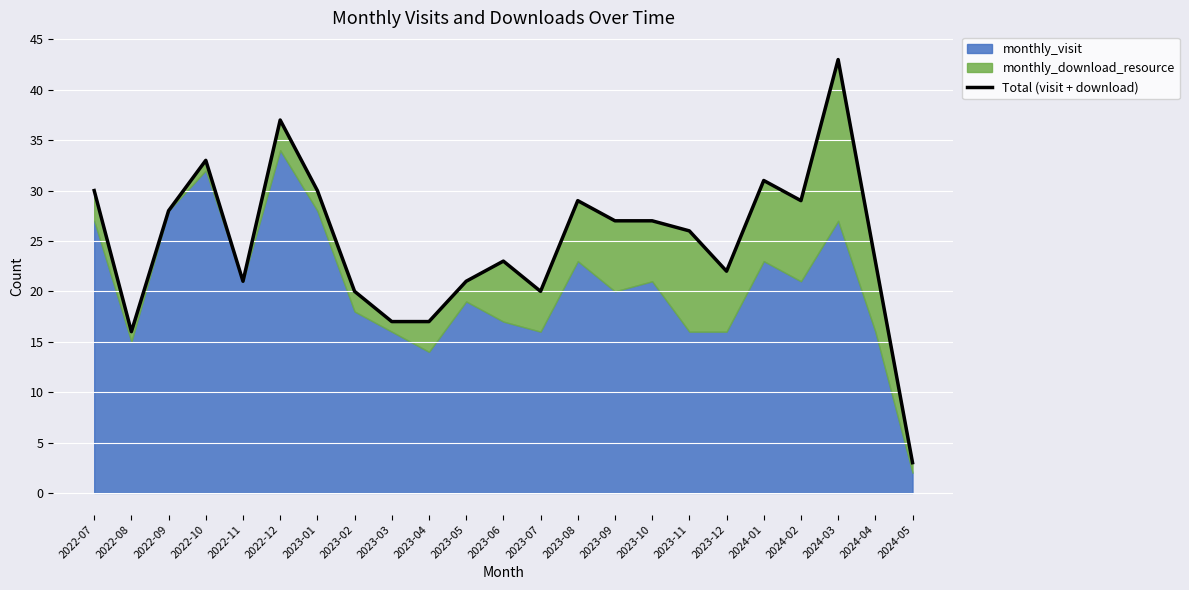

Reading left to right, what are all the values shown in this chart?

30	16	28	33	21	37	30	20	17	17	21	23	20	29	27	27	26	22	31	29	43	23	3